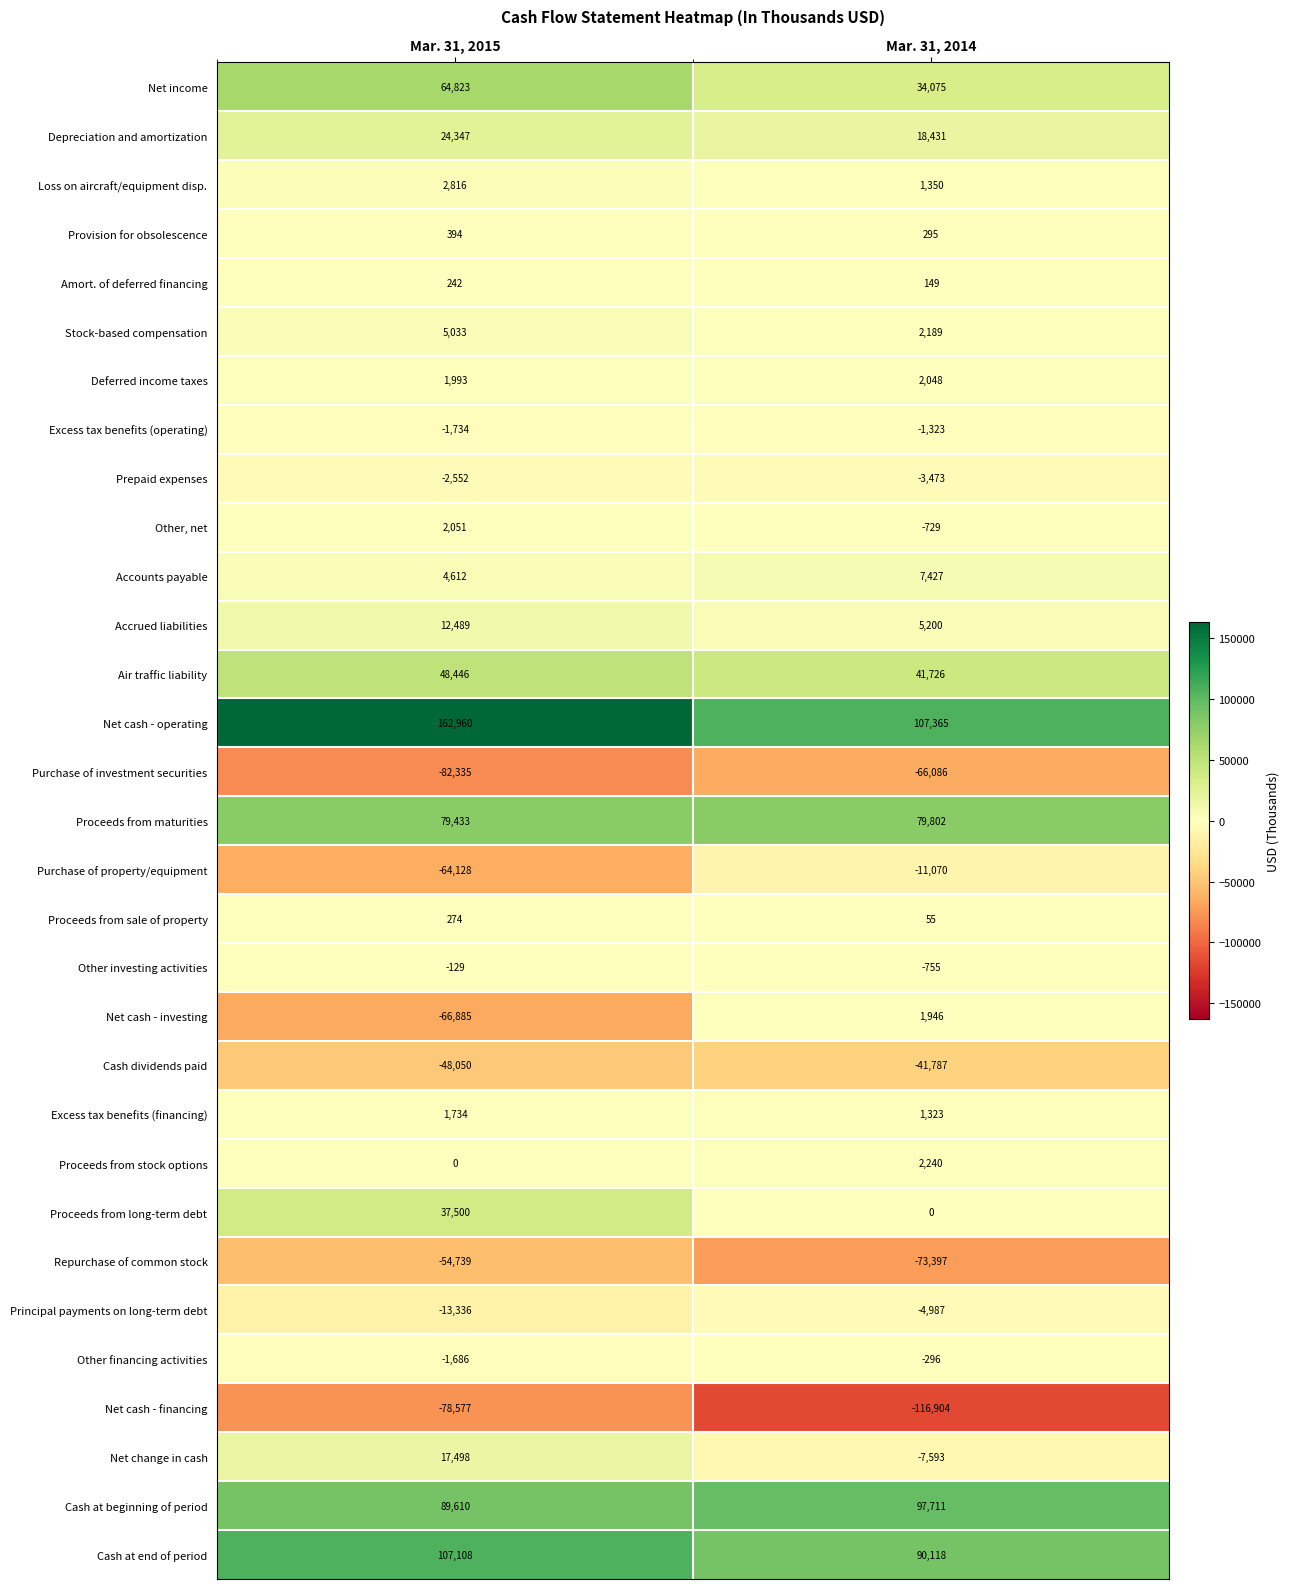

What is the greatest value displayed?

162960